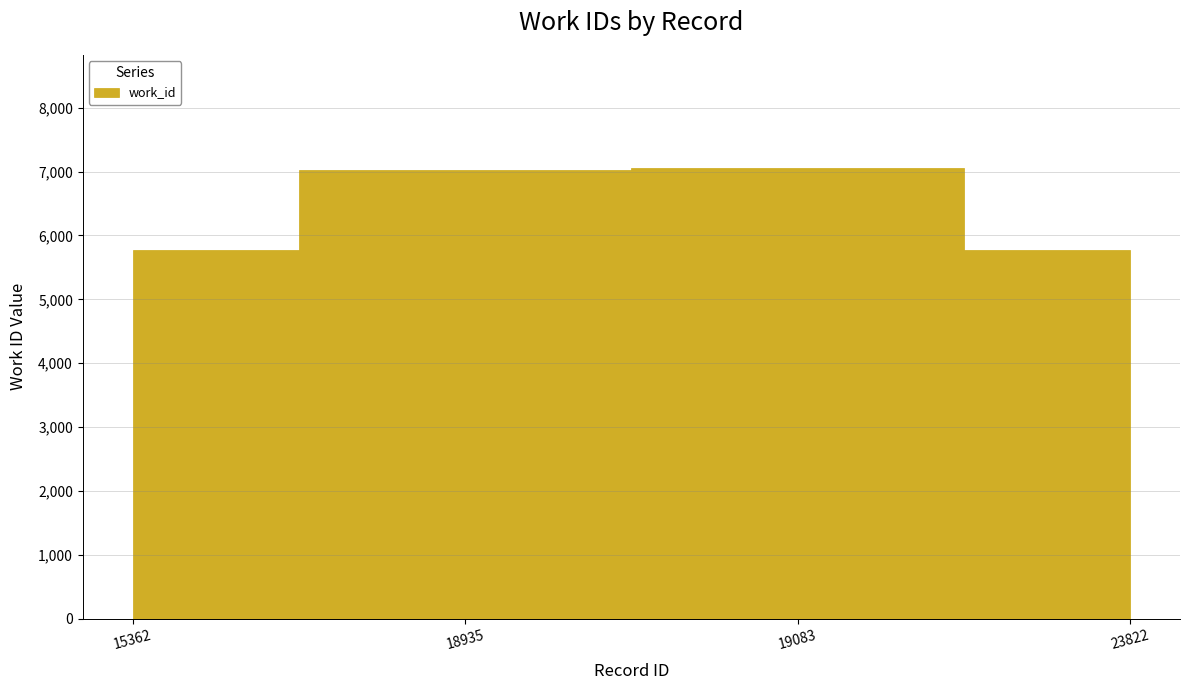

What is the value of the 3rd point from the left?

7060